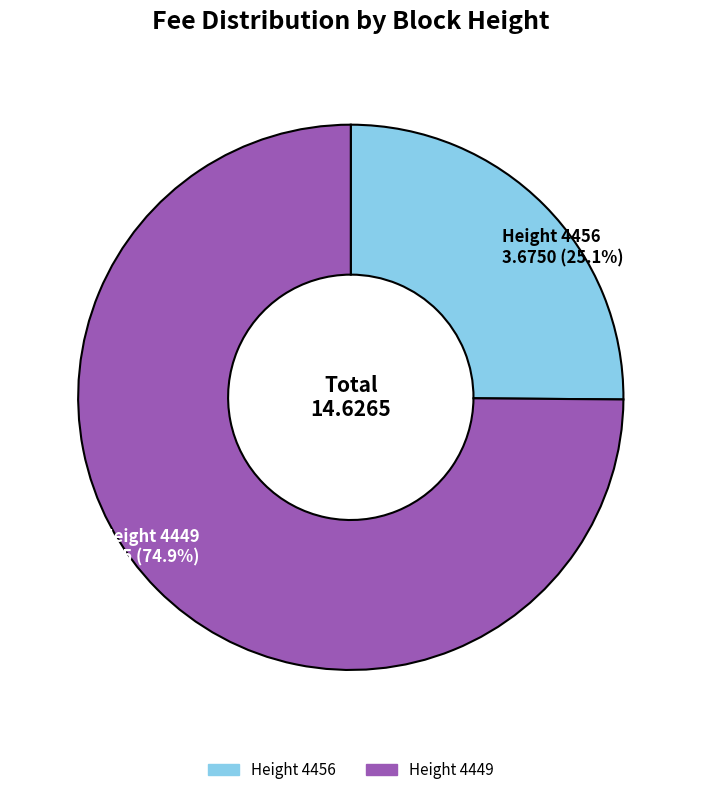

To the nearest percent, what is the average slice percentage?

50%